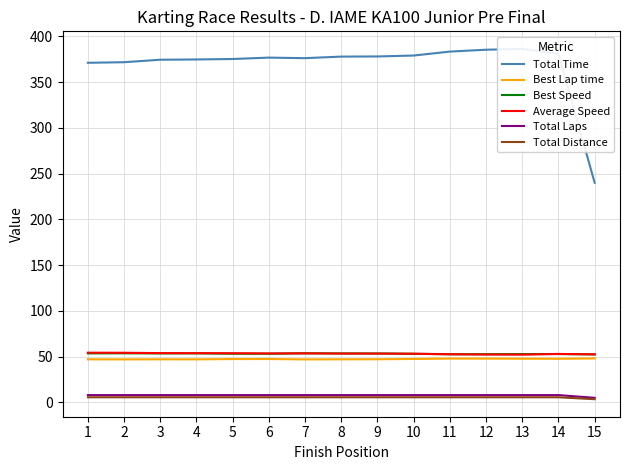

What is the difference between the Best Speed values at 7 and 6?

0.5